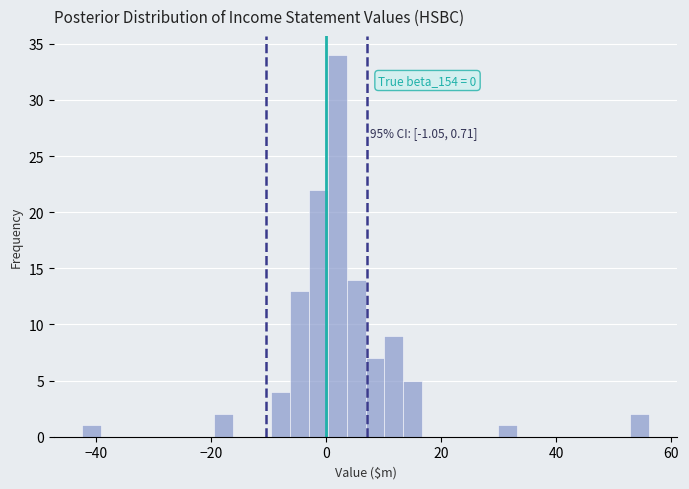

Around what value on the x-axis is the tallest bar? Give the approximate position of its centre, as read against the axis.

2